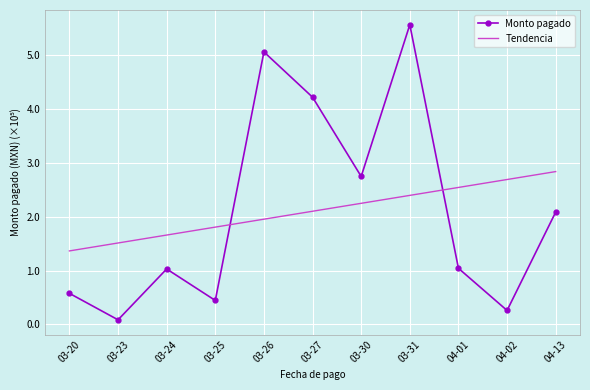

What position from the right is 03-30?

5